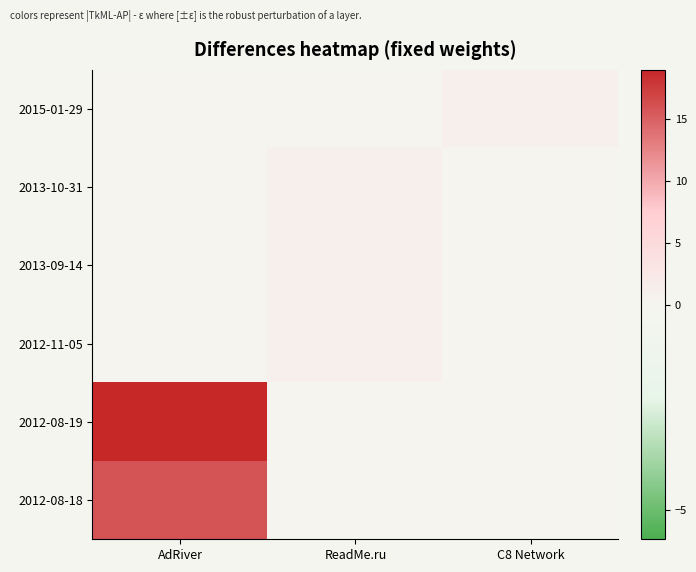

Rank the series by their maximum value, from highest to lowest.

2012-08-19, 2012-08-18, 2015-01-29, 2013-10-31, 2013-09-14, 2012-11-05